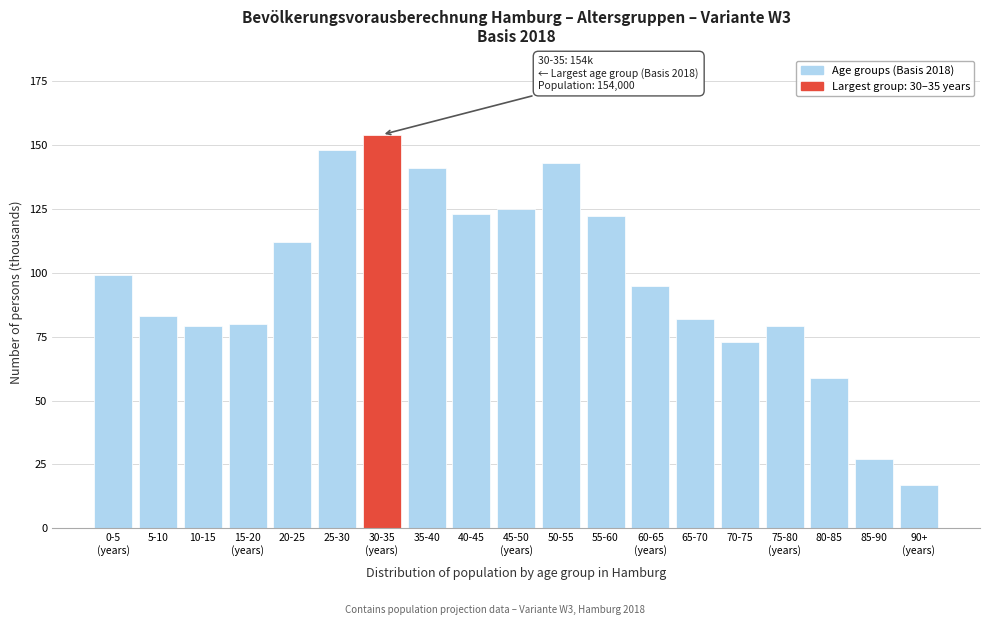

Reading left to right, extract all data points from this chart.

99	83	79	80	112	148	154	141	123	125	143	122	95	82	73	79	59	27	17